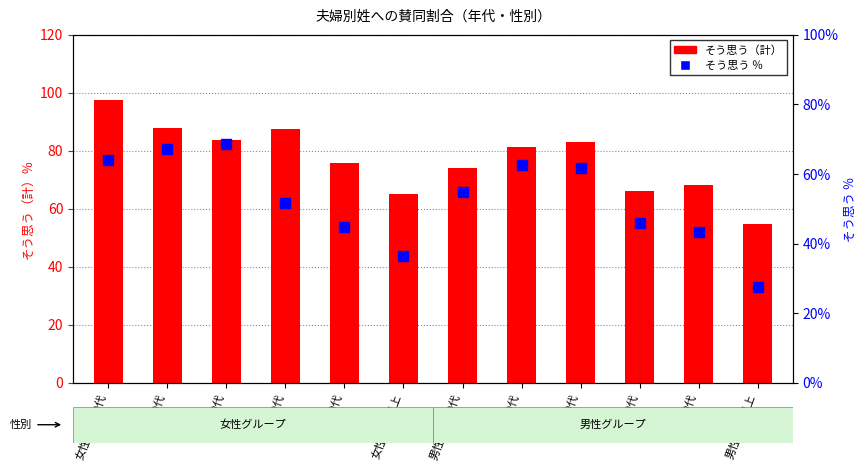

What are all the series names shown in the legend?

そう思う（計）, そう思う ％